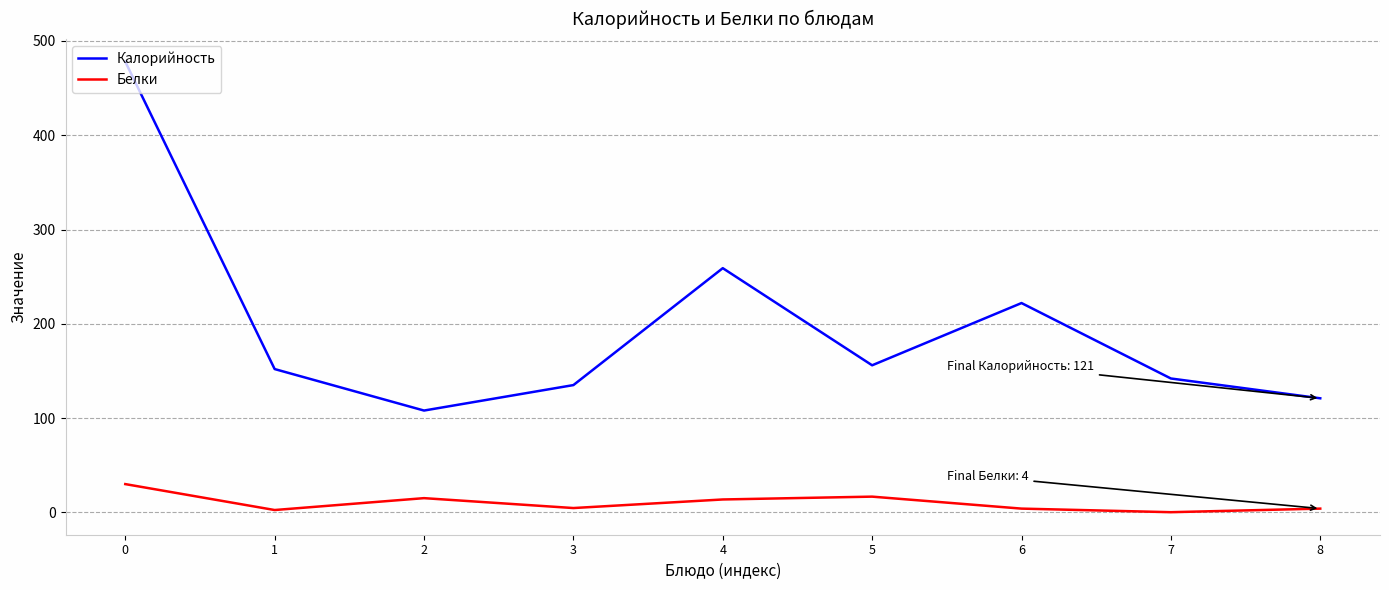

Which series has the largest range (max minus min)?

Калорийность